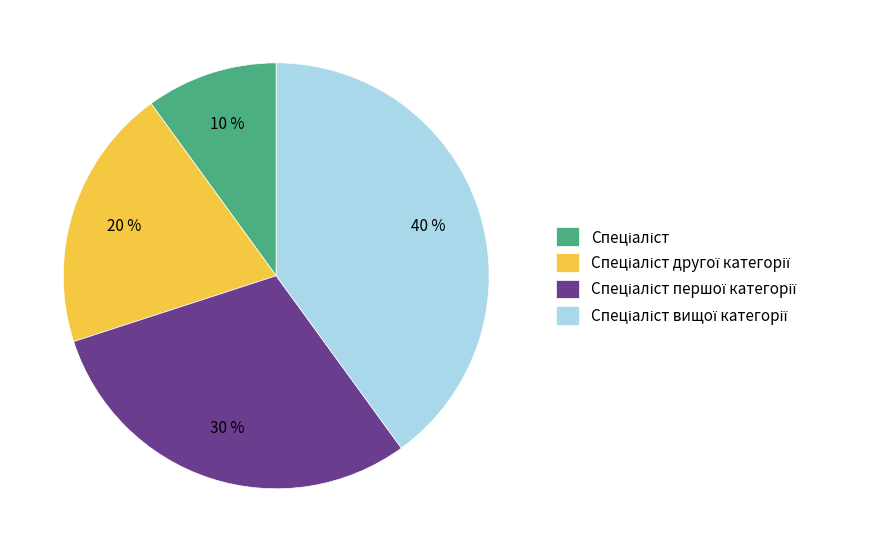

To the nearest percent, what is the difference between the largest and smallest slice percentages?

30%